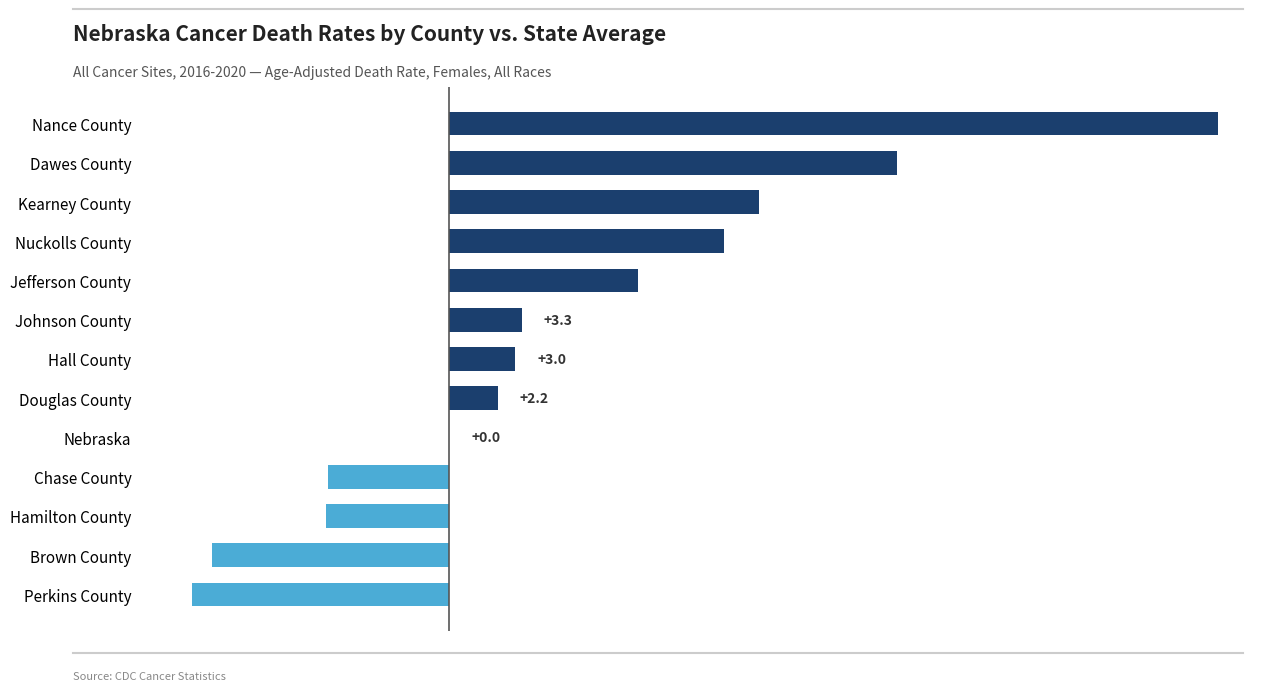

Reading top to bottom, transcribe all the data shown in this chart.

Nance County=35.0	Dawes County=20.4	Kearney County=14.1	Nuckolls County=12.5	Jefferson County=8.6	Johnson County=3.3	Hall County=3.0	Douglas County=2.2	Nebraska=0.0	Chase County=-5.5	Hamilton County=-5.6	Brown County=-10.8	Perkins County=-11.7